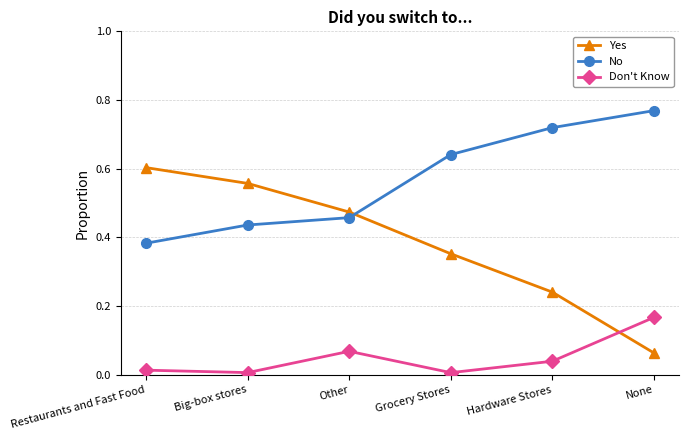

At which category does Don't Know reach its first local peak?

Other